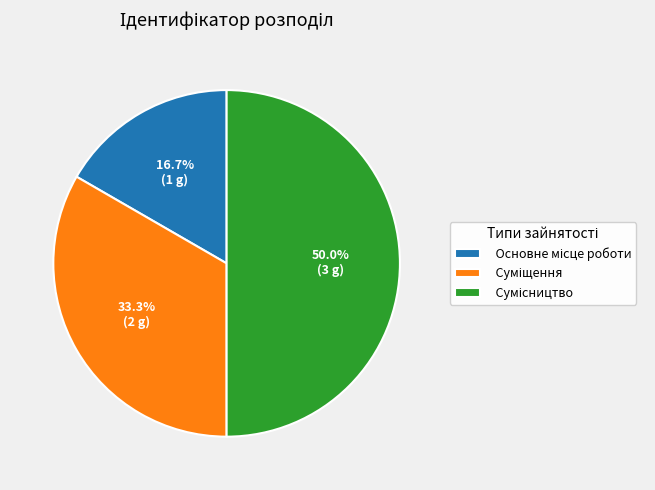

What is the ratio of the value at Основне місце роботи to the value at Суміщення?

0.5